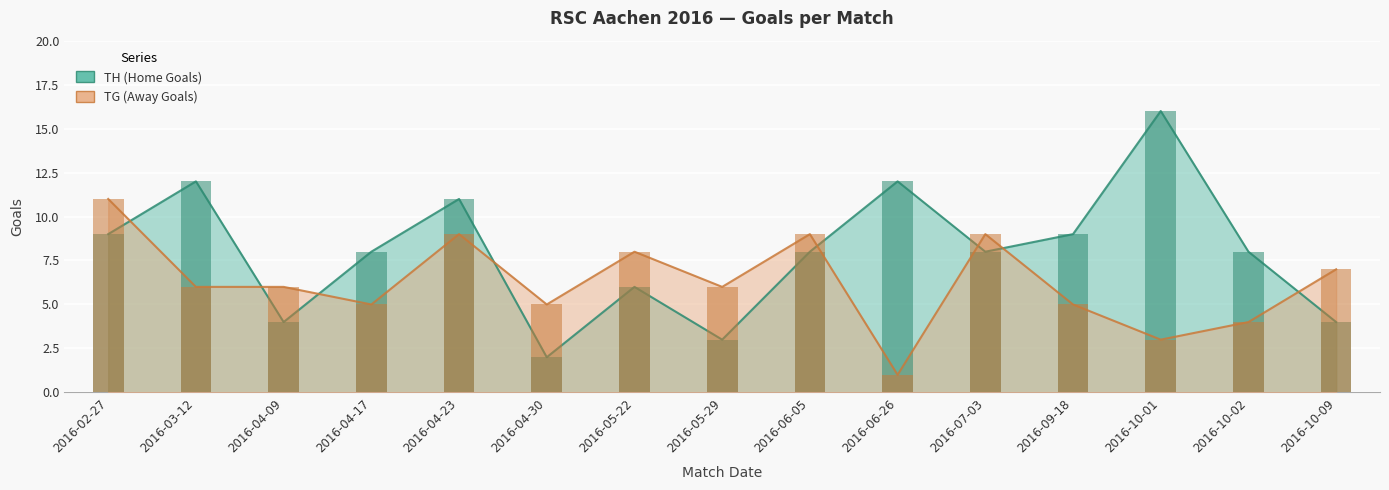

What is the approximate value of TG (Away Goals) at 2016-07-03, to the nearest 10?

10